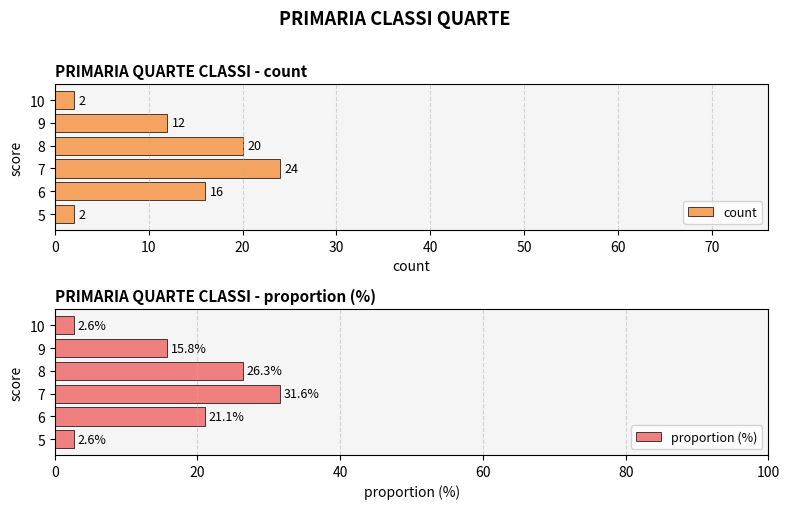

At which label is count closest to 13?

9